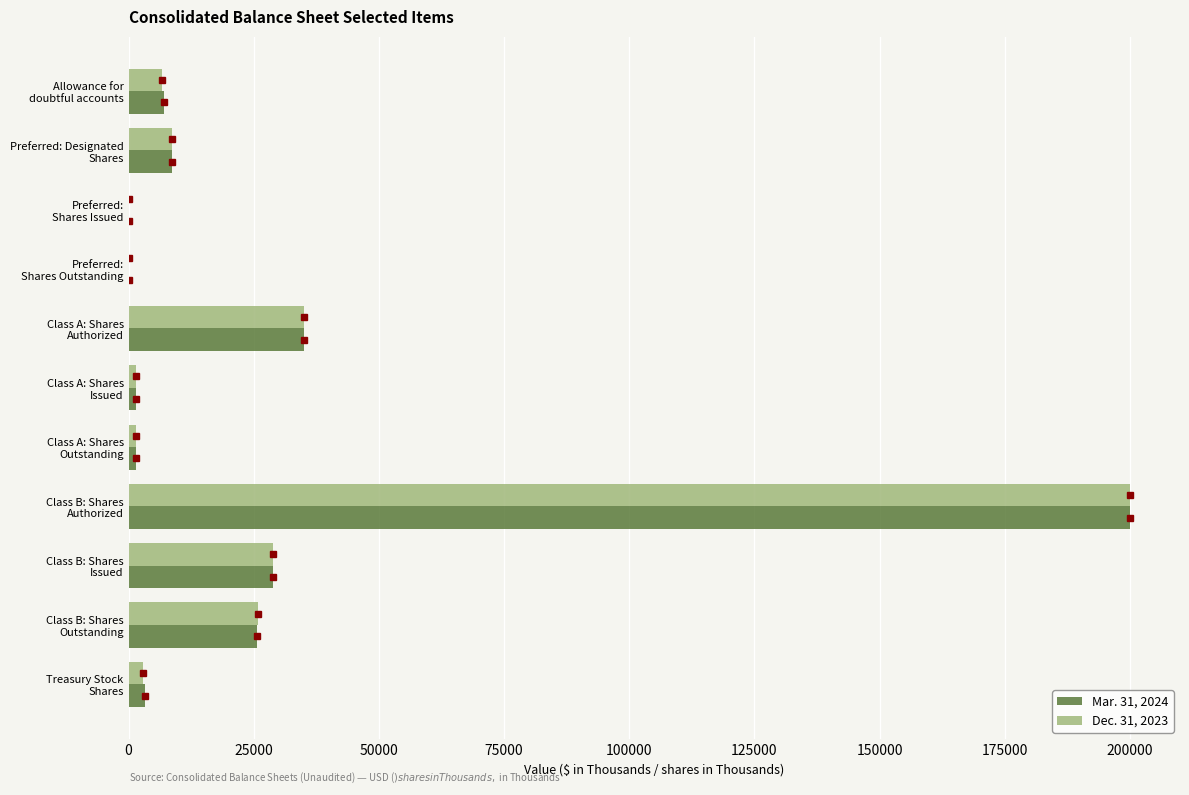

What is the maximum value shown in the chart?

200000